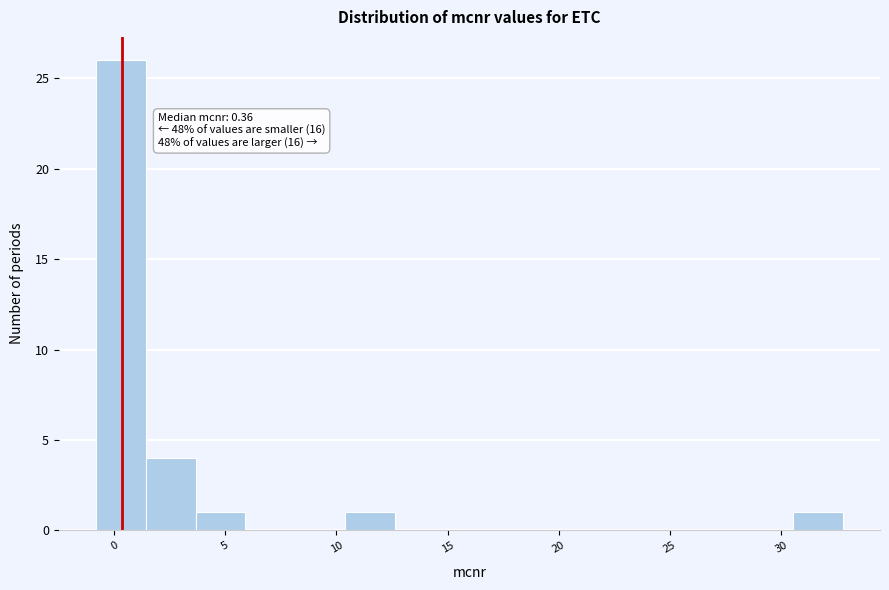

Which range on the x-axis has the tallest bar?

-1.0 to 1.5